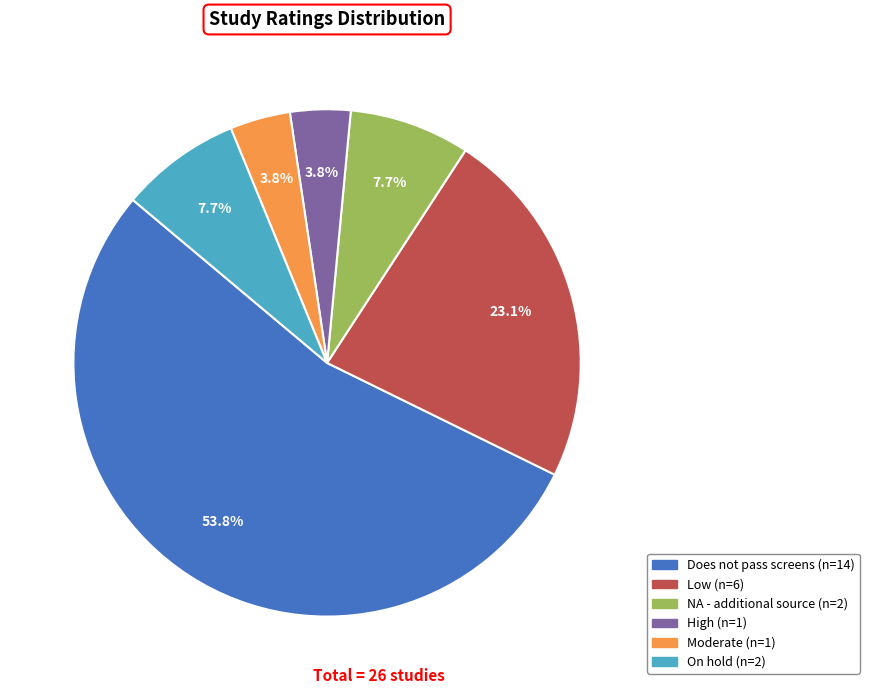

Is there any slice that represents more than half of the pie?

Yes